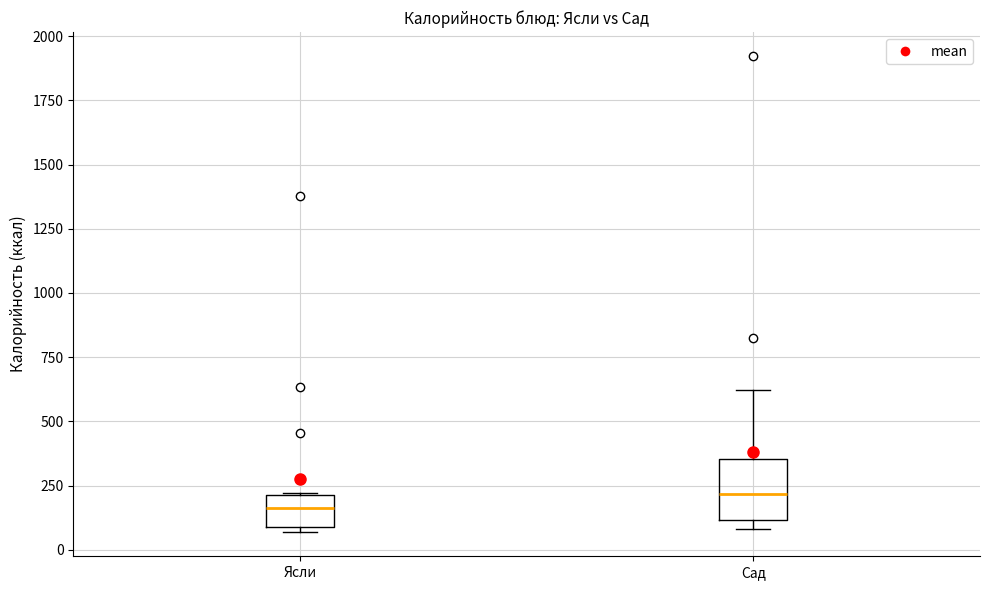

Which box has the lowest median line?

Ясли